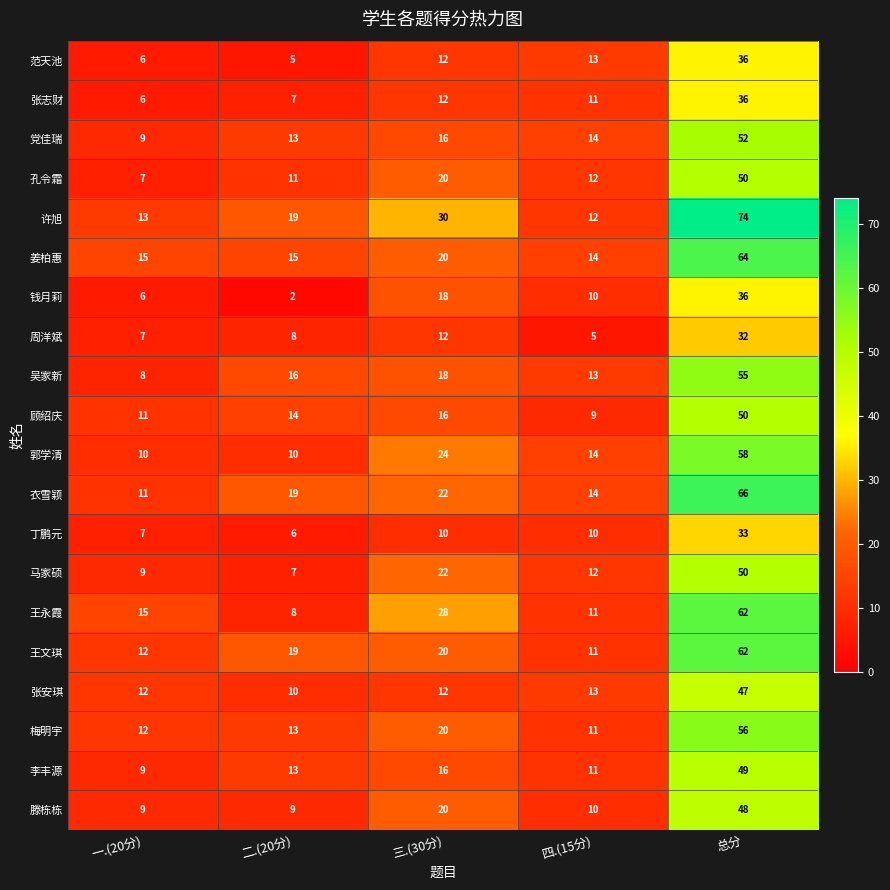

What is the approximate value of 王永霞 at 二.(20分)?

8